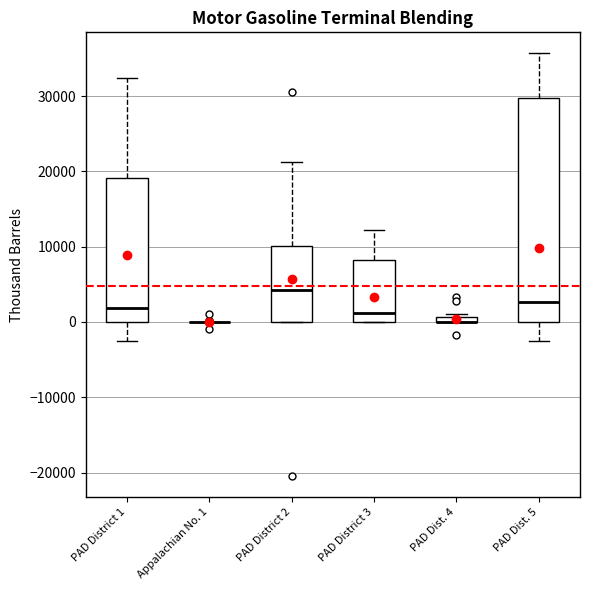

Comparing the boxes themselves (not the whiskers), which one is the tallest?

PAD Dist. 5